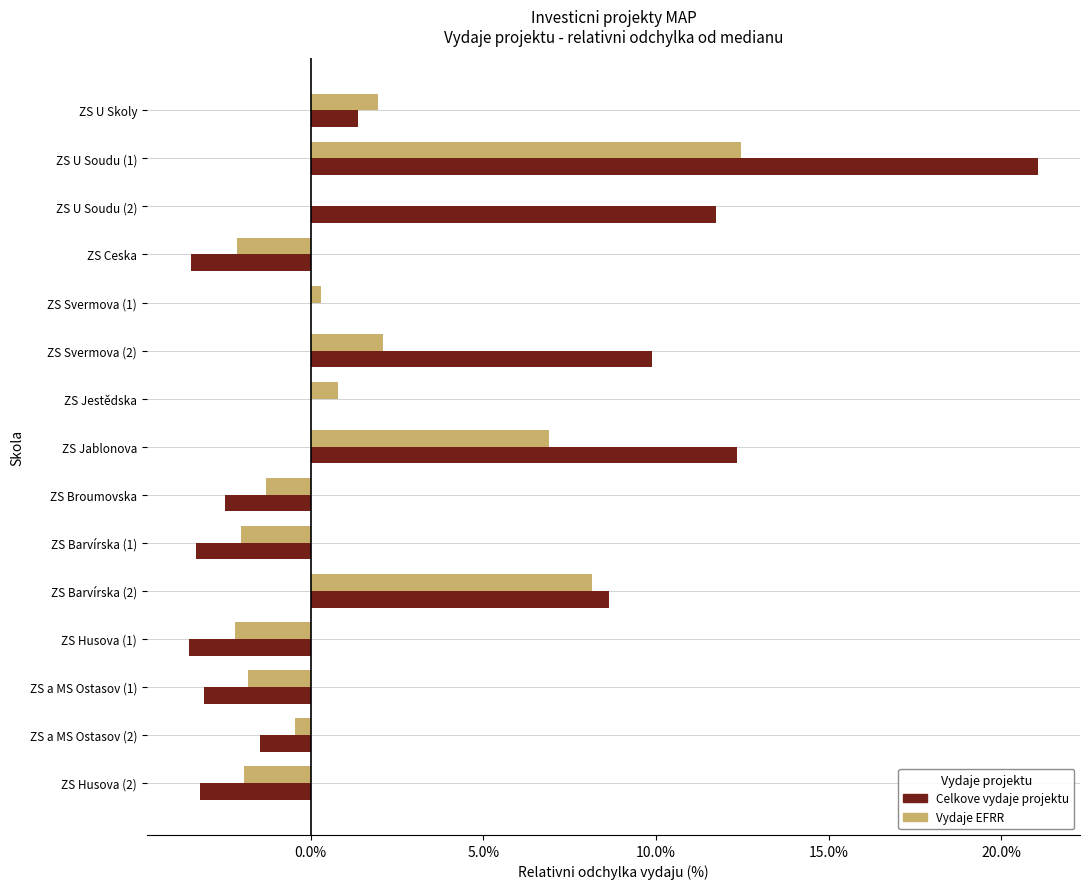

What is the total value across all series at ZS Svermova (2)?

12.0